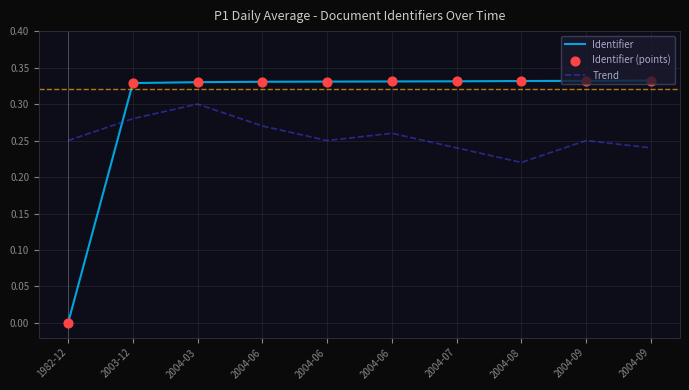

Does the chart have visible grid lines?

Yes